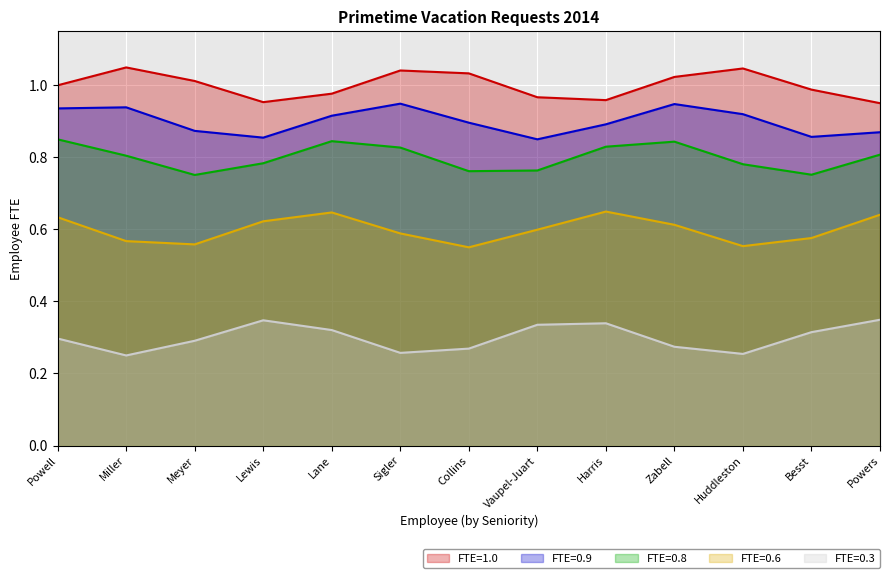

What is the approximate value of FTE=0.6 at Meyer?

0.6